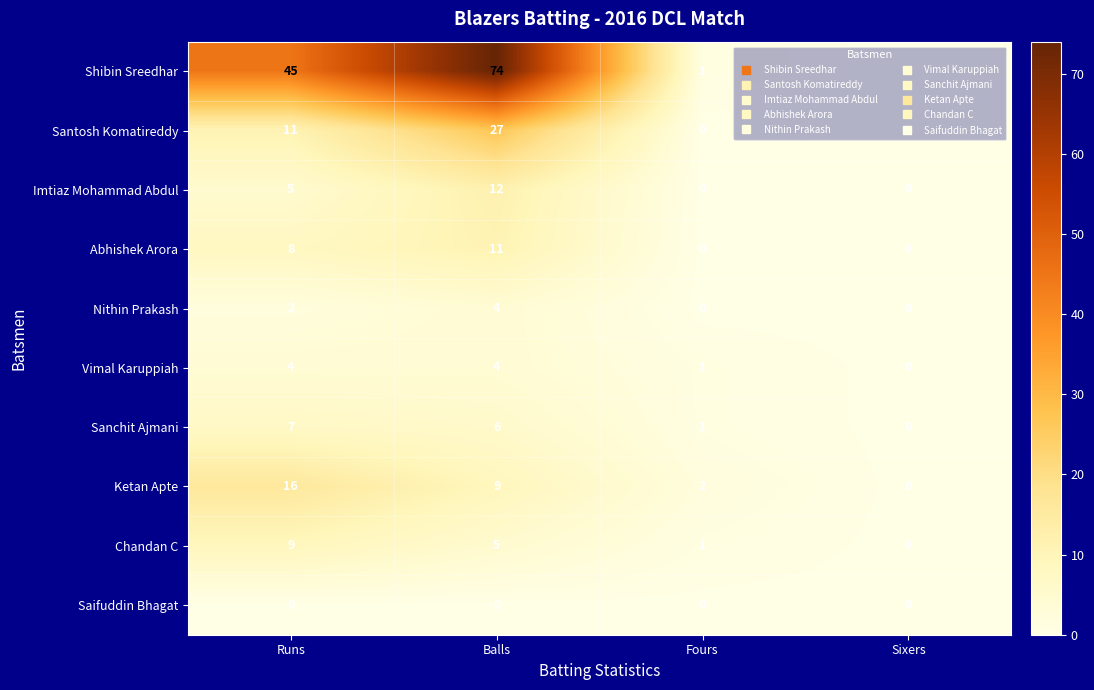

What is the sum of all Nithin Prakash values?

6